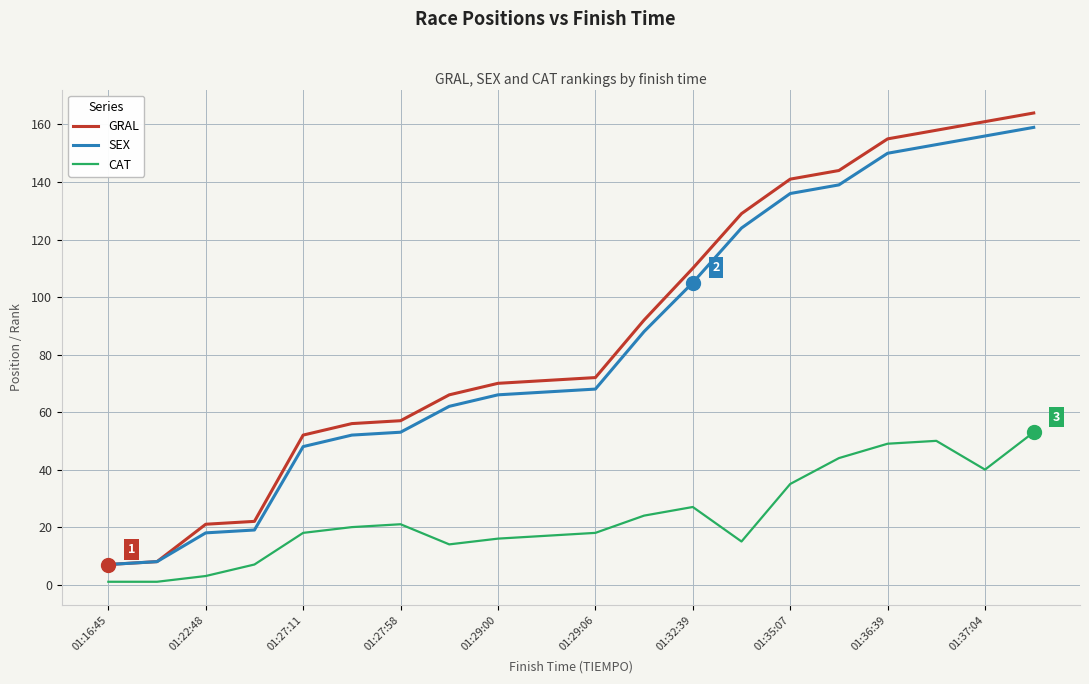

What is the maximum value shown in the chart?

164